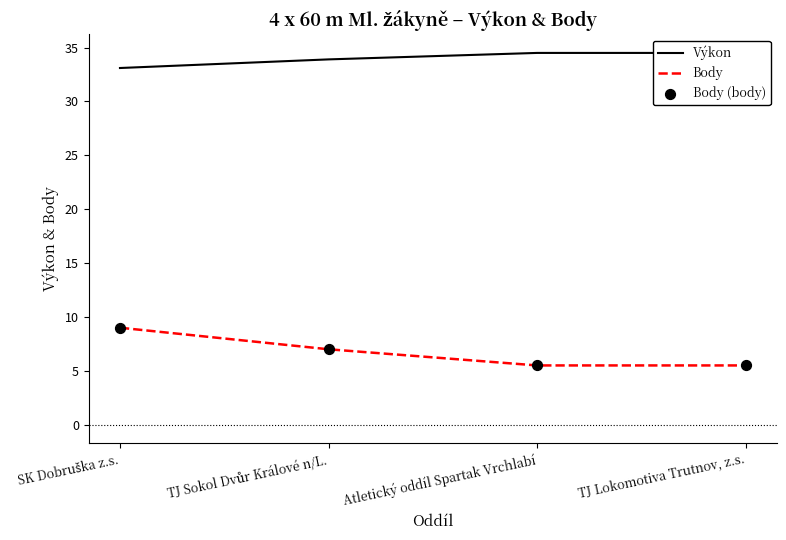

Is the value of Body at SK Dobruška z.s. greater than the value of Výkon at Atletický oddíl Spartak Vrchlabí?

No